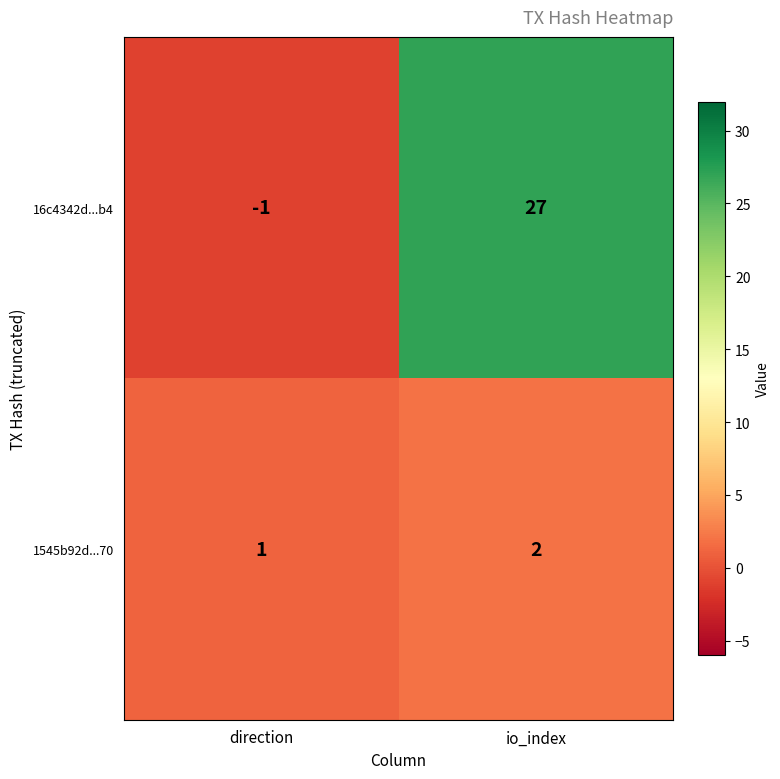

Reading left to right, extract all data points from this chart.

16c4342d...b4: direction=-1	io_index=27
1545b92d...70: direction=1	io_index=2